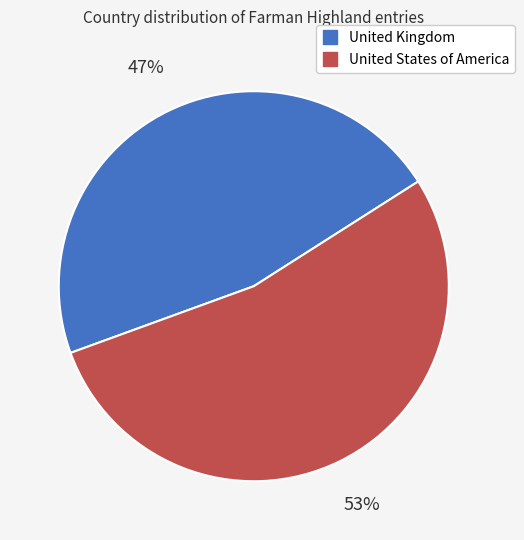

The United Kingdom slice represents 32% of the pie. True or false?

False